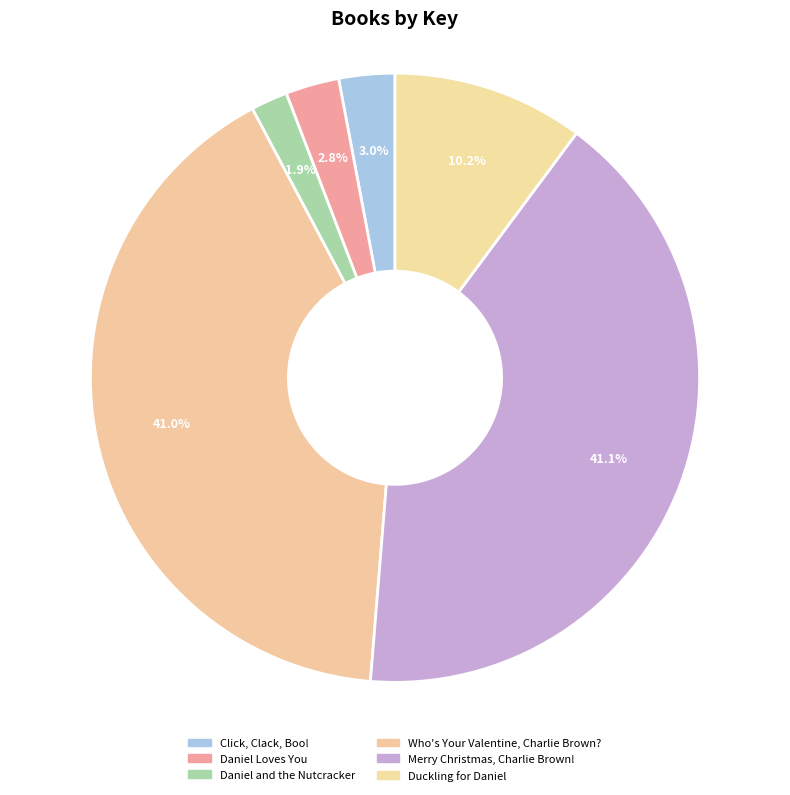

The Merry Christmas, Charlie Brown! slice represents 41% of the pie. True or false?

True